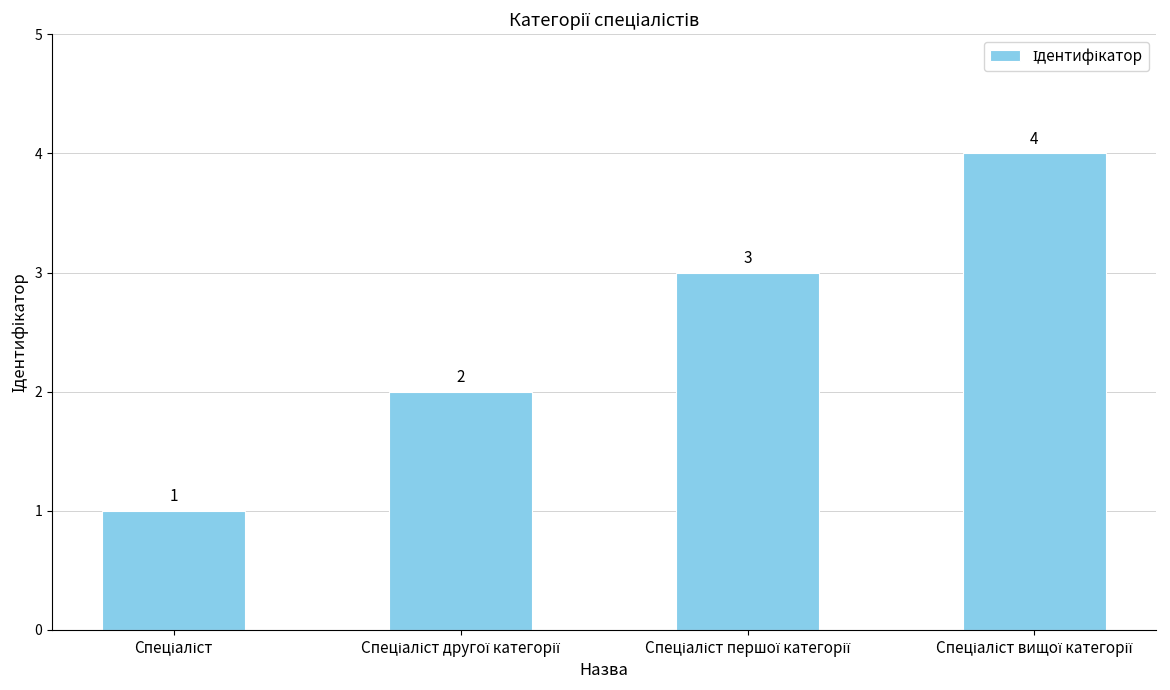

What is the value of the 1st bar from the left?

1